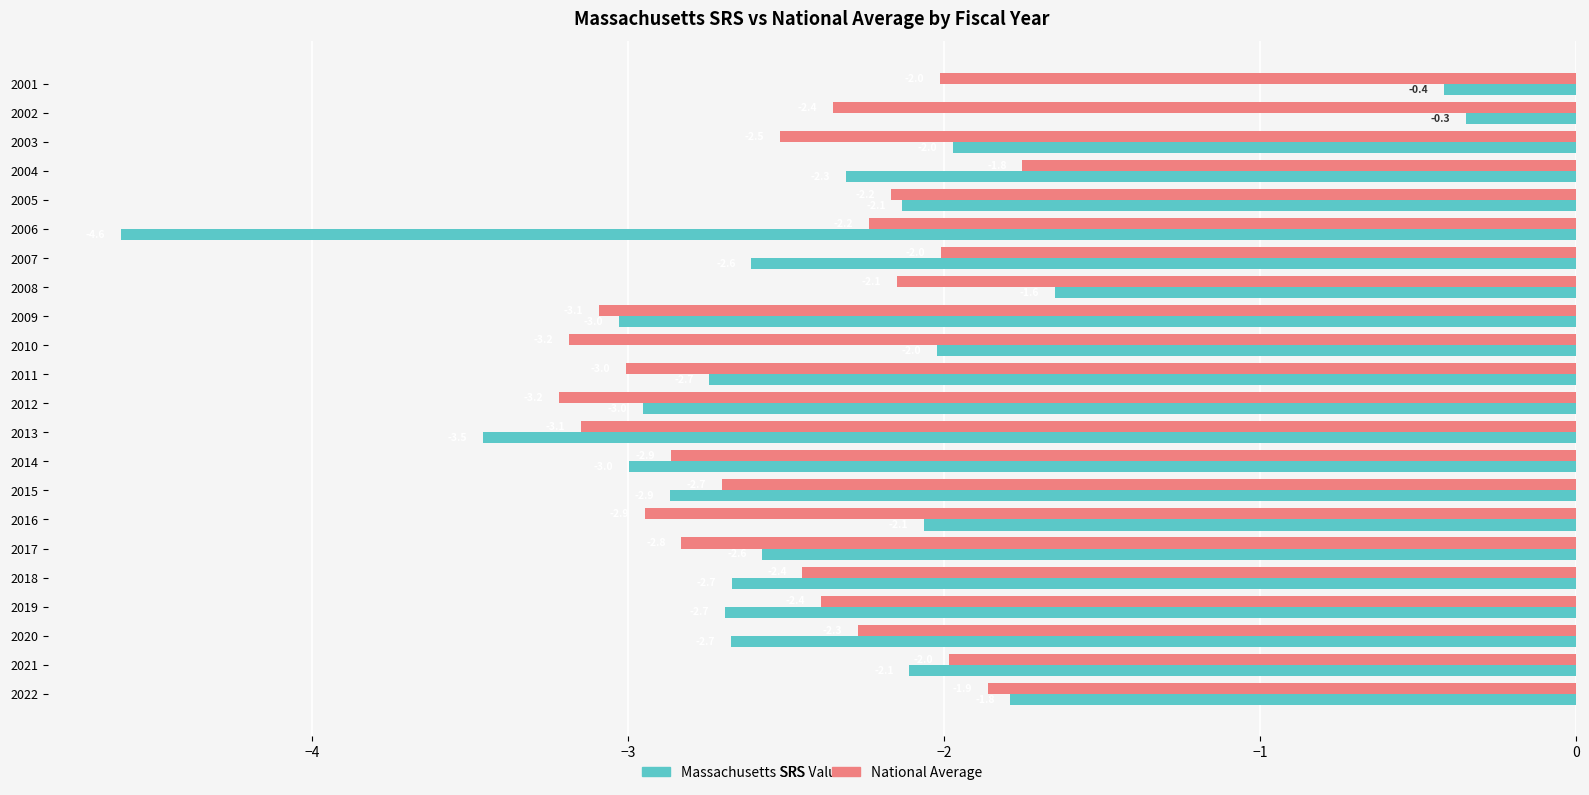

Which series changed the most between 2016 and 2018?

Massachusetts SRS